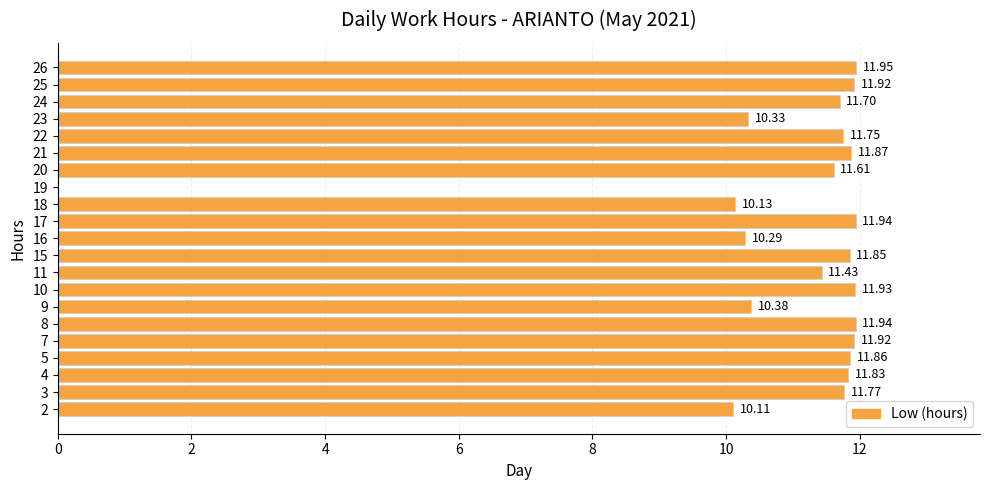

What is the sum of all values?

228.5